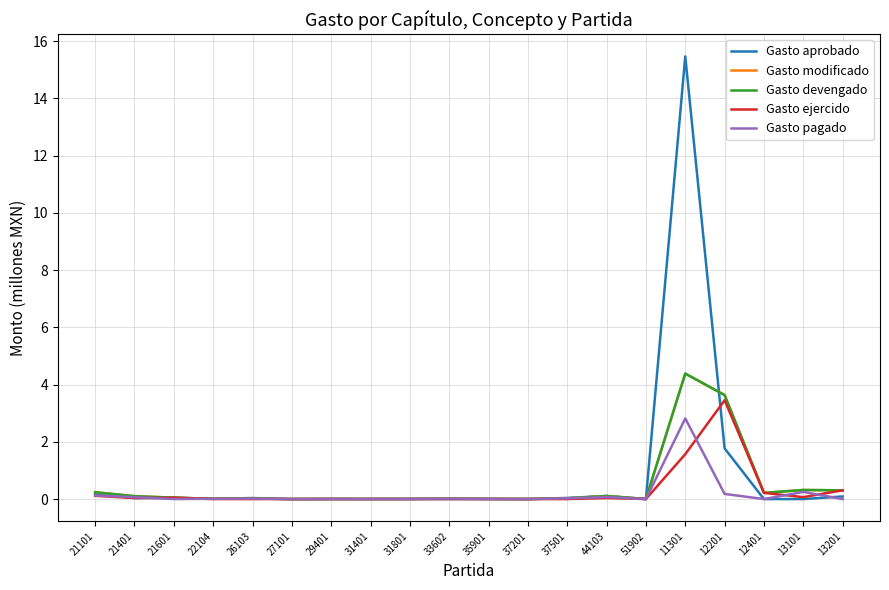

Is it true that Gasto pagado equals 0.0 at 12401?

True